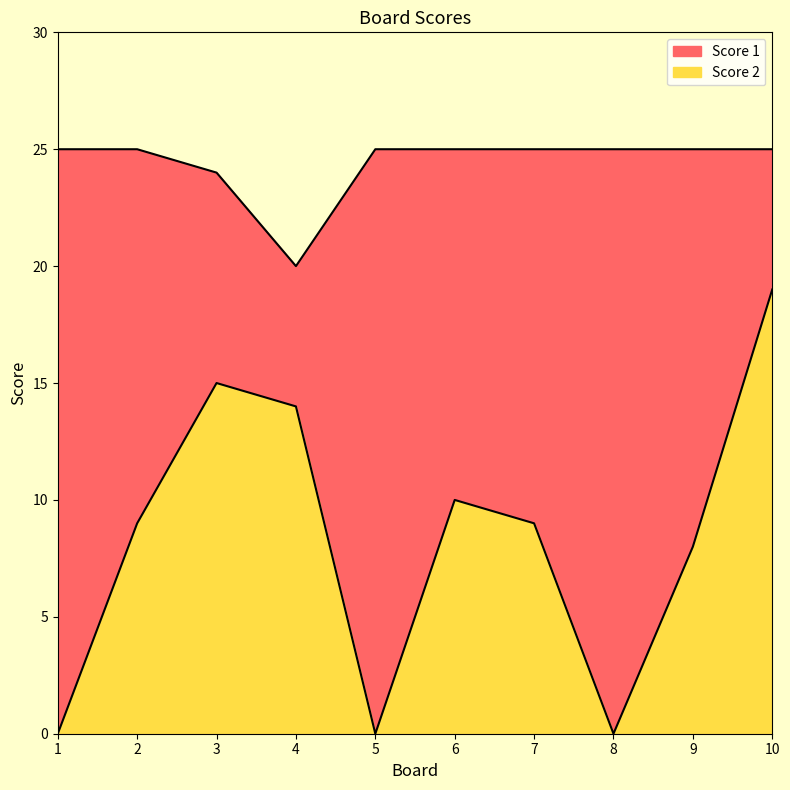

Which has a higher value, 1 or 6?

6